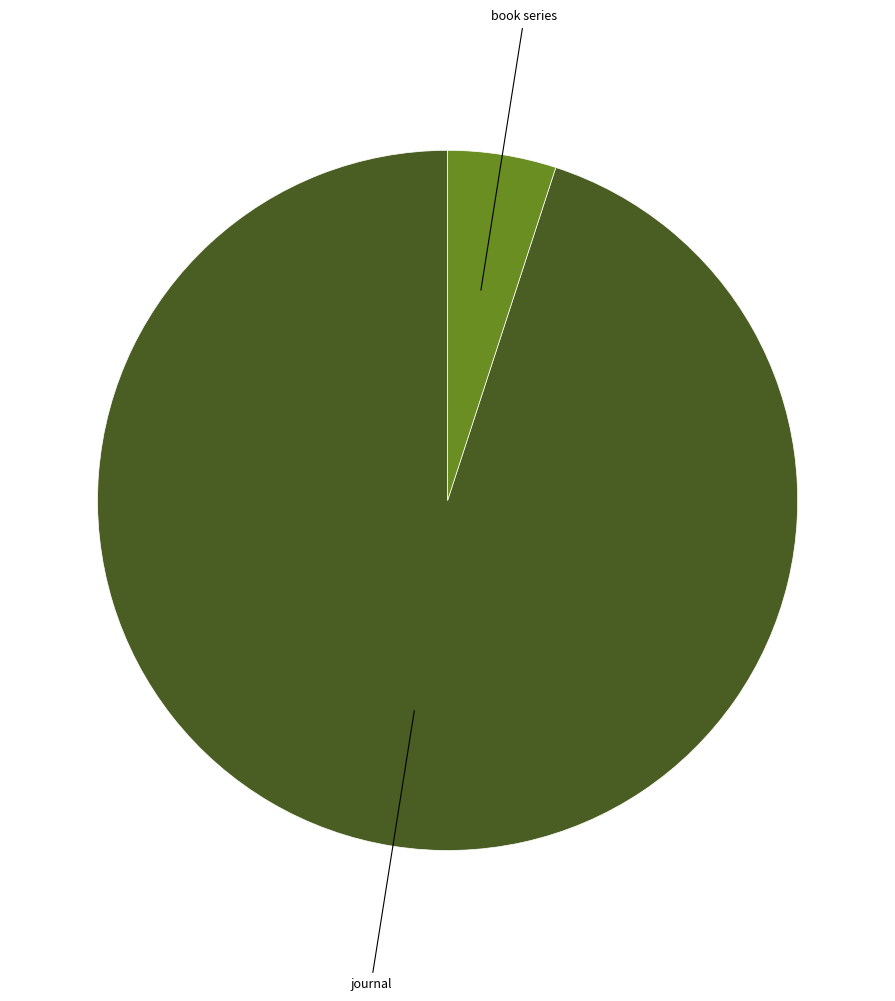

The journal slice represents 81% of the pie. True or false?

False